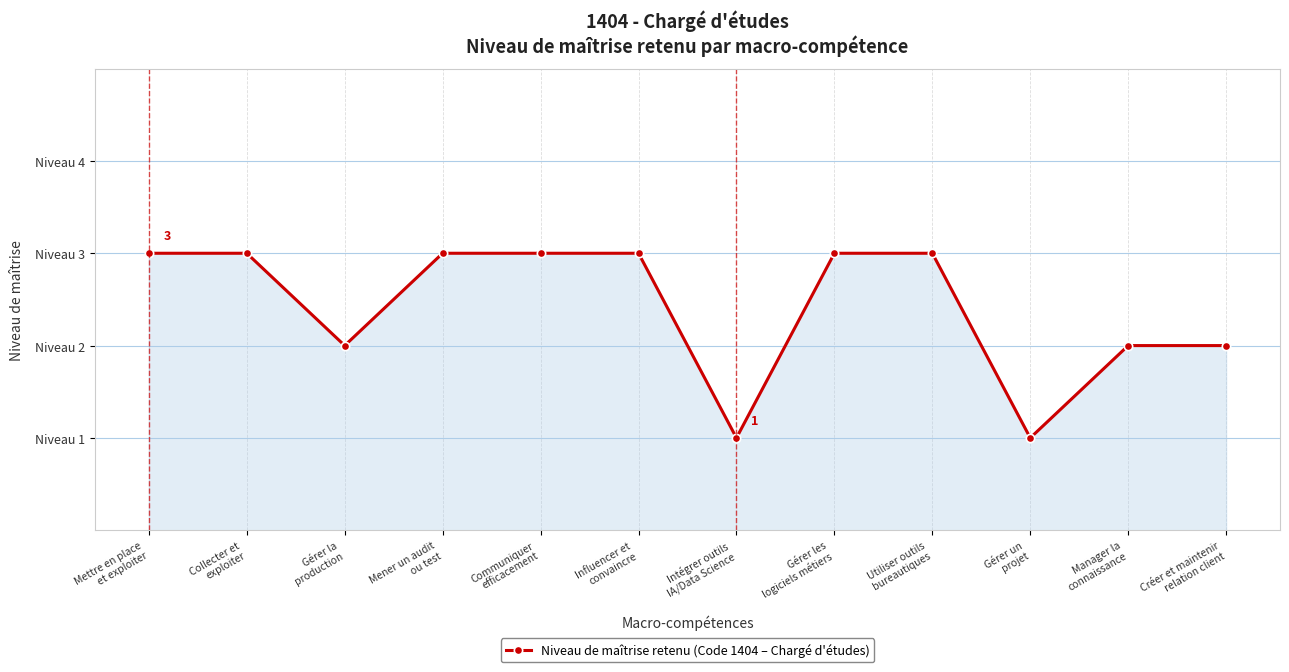

At which category does the data reach its first local valley?

Gérer la
production